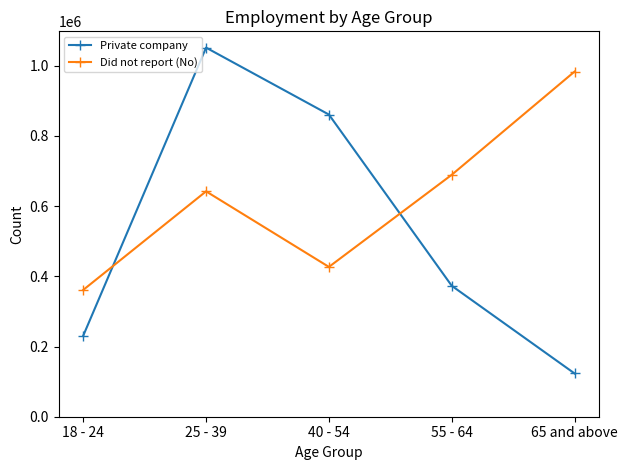

Does the chart display data point markers on the line(s)?

Yes